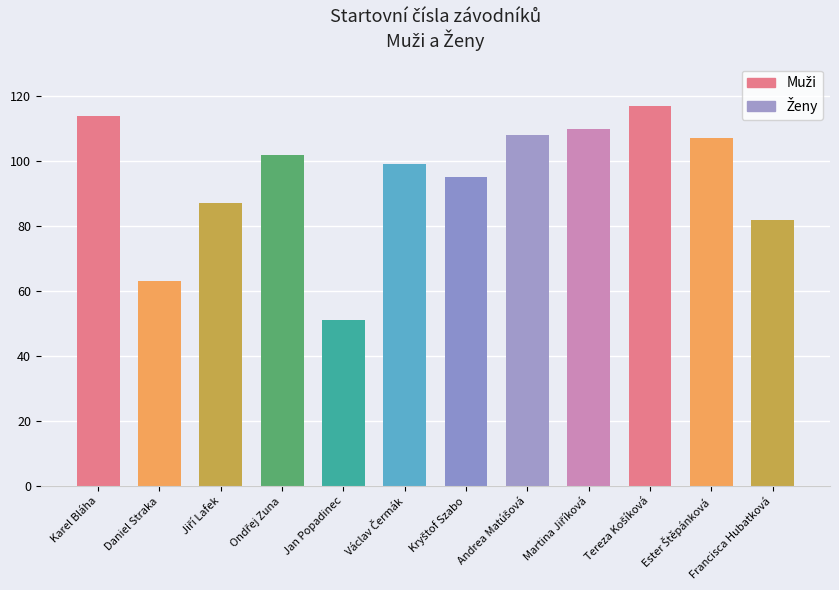

What is the difference between the second highest and second lowest values?

51